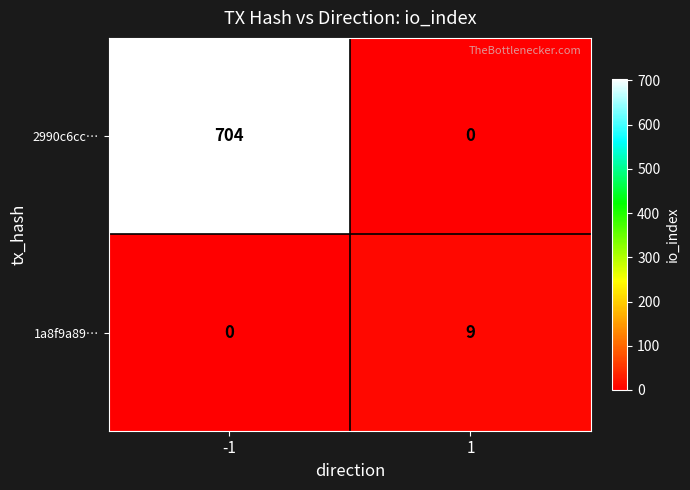

Is it true that 1a8f9a89… equals 9 at 1?

True